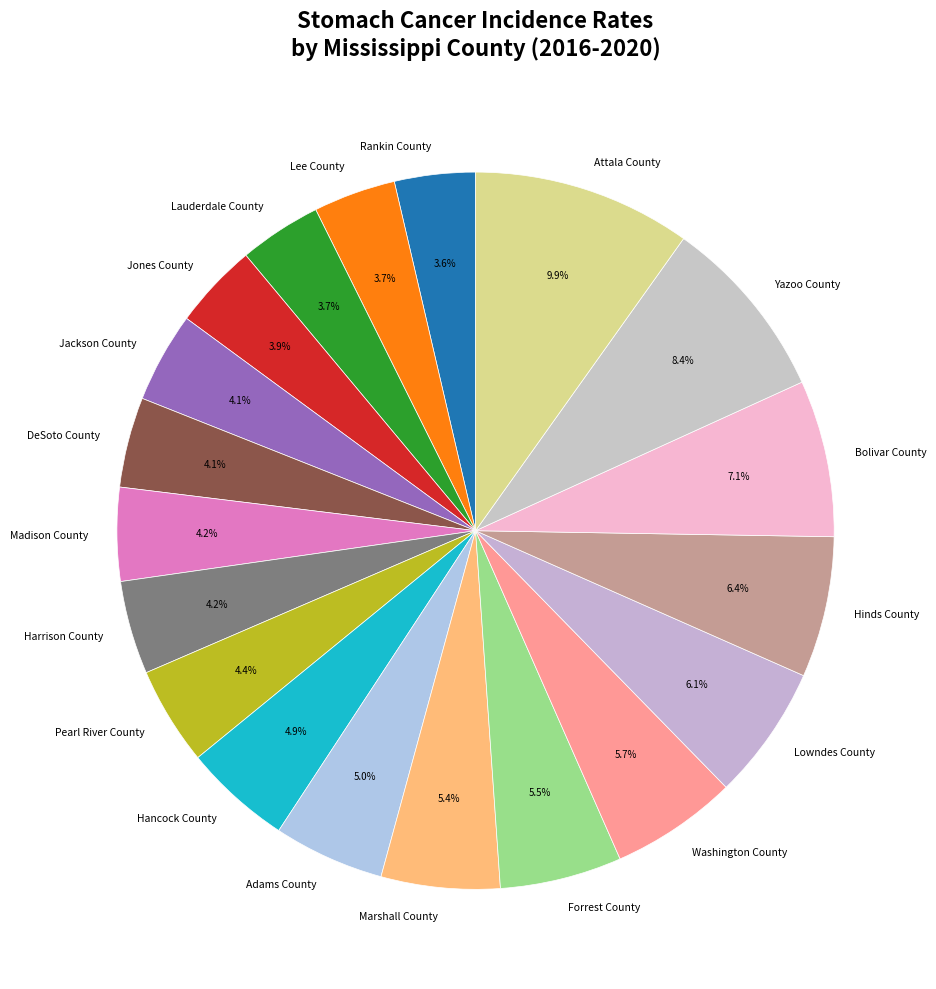

To the nearest percent, what percentage of the pie is Madison County?

4%